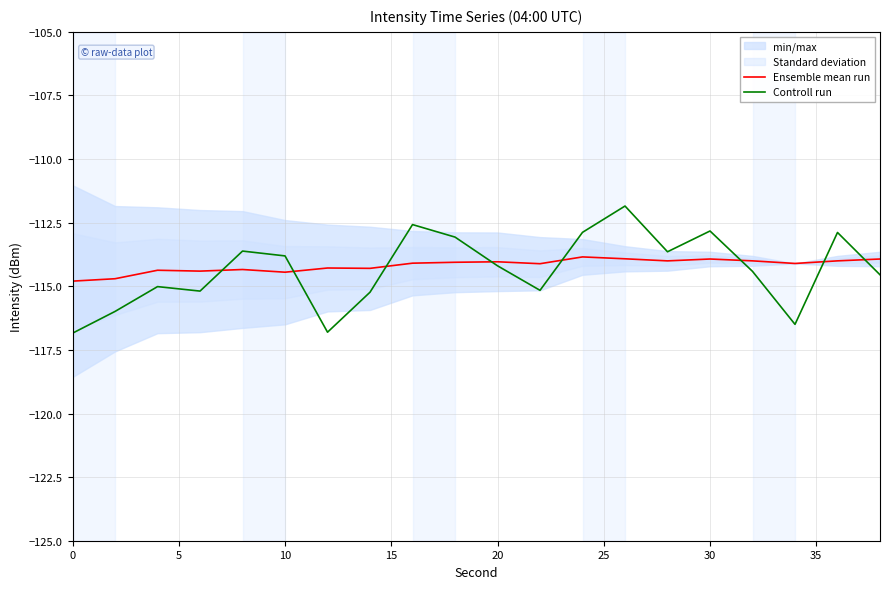

What is the difference between the second highest and minimum values in the Ensemble mean run series?

0.9